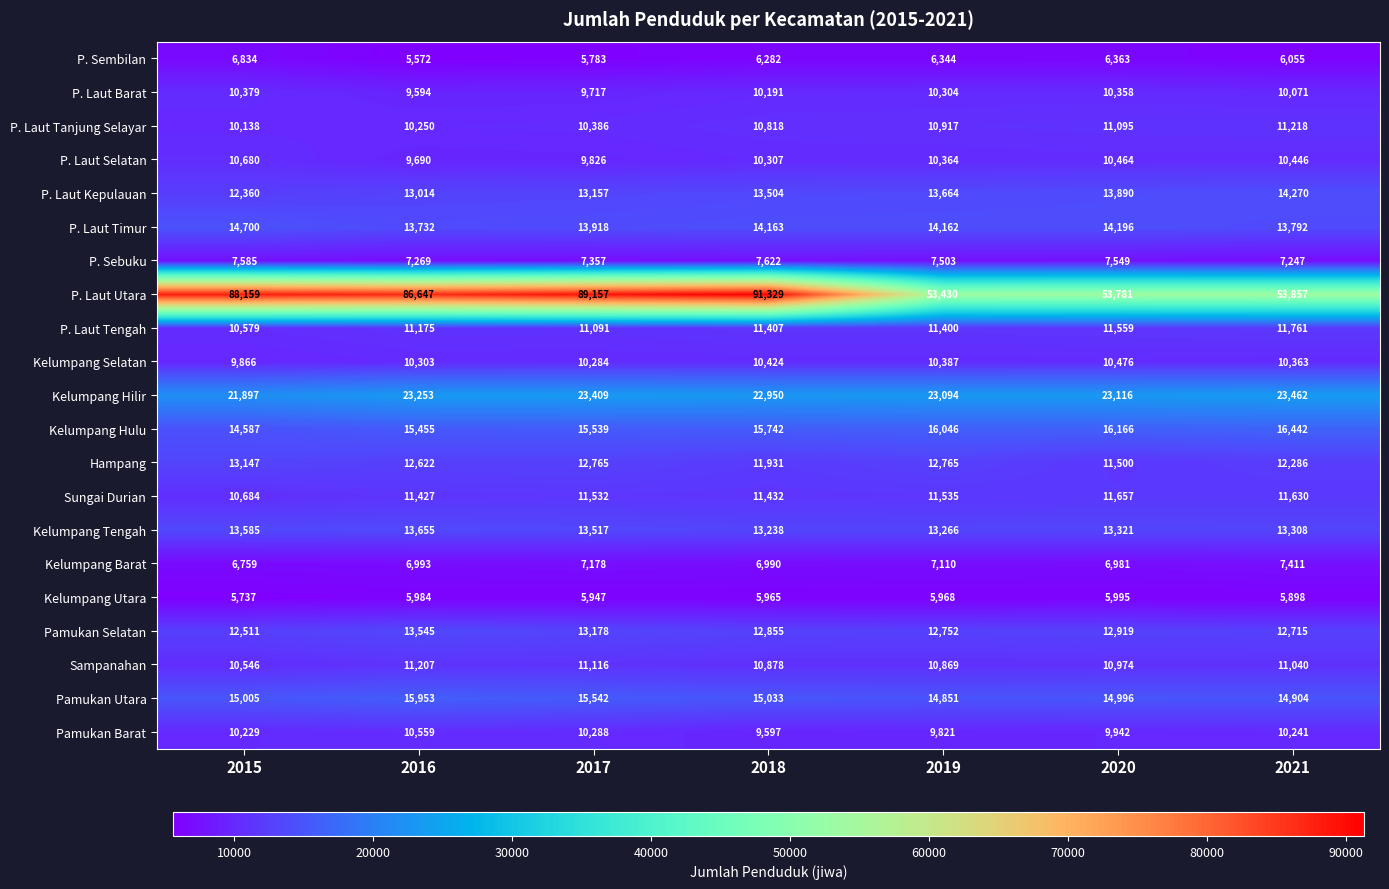

At how many categories does at least one series exceed 48751?

7